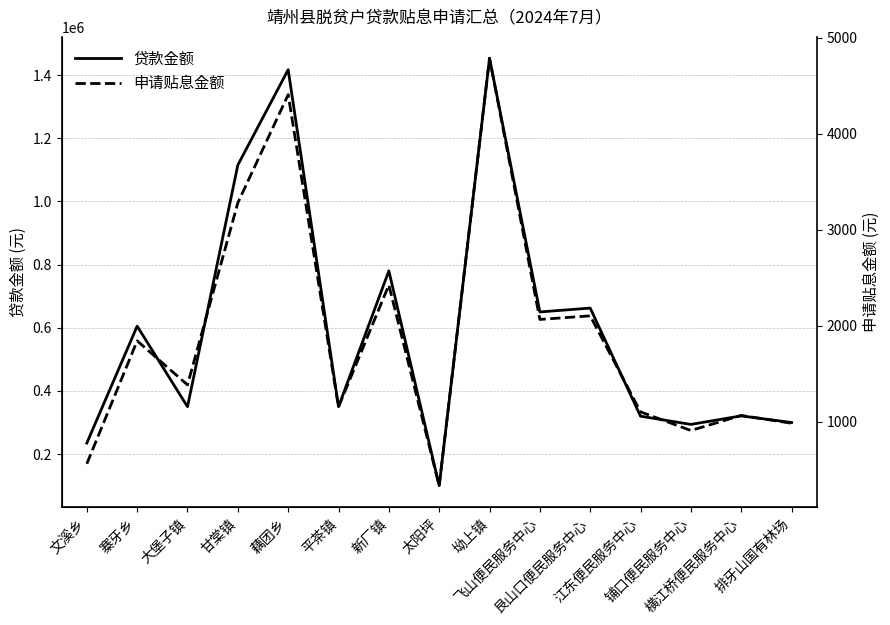

What is the minimum value for 申请贴息金额?

335.8